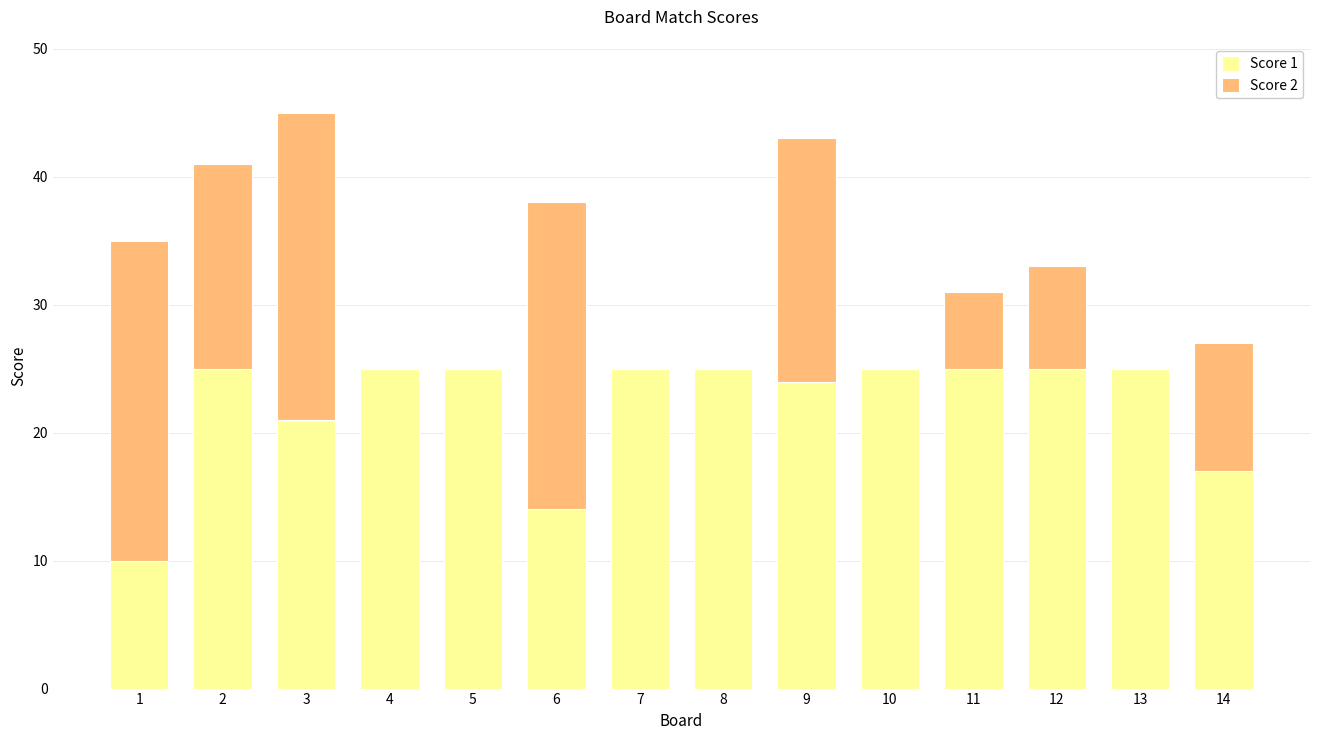

The Score 1 series shows 21 at 3. True or false?

True